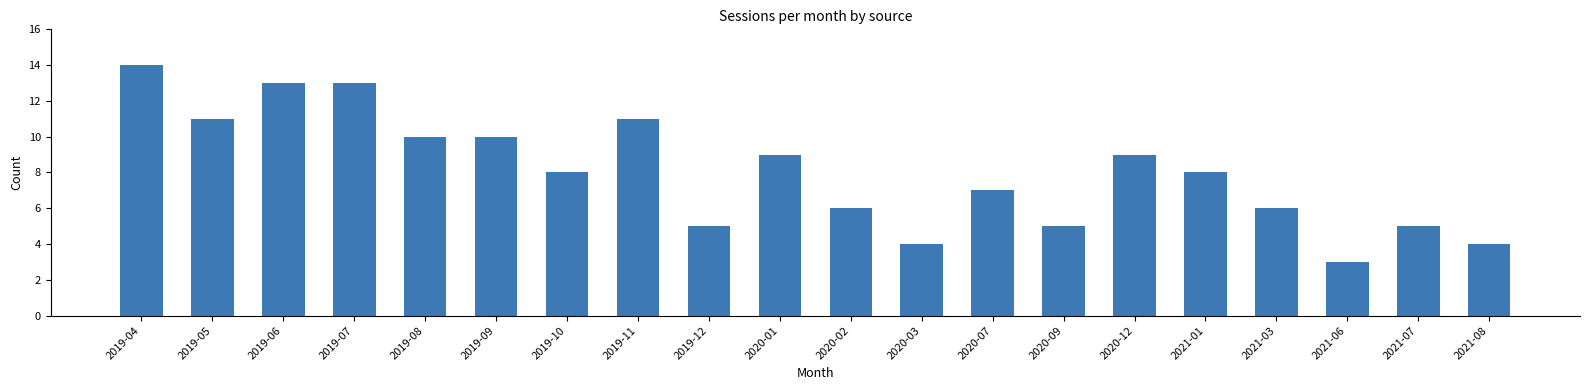

What is the change in value from 2019-12 to 2020-07?

+2